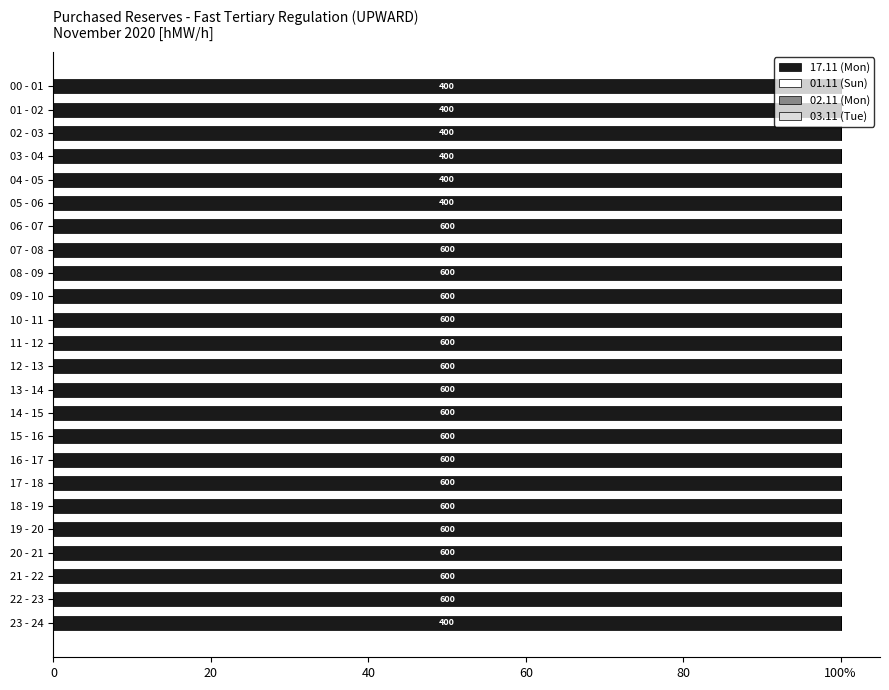

How many bars are there in each group?

4